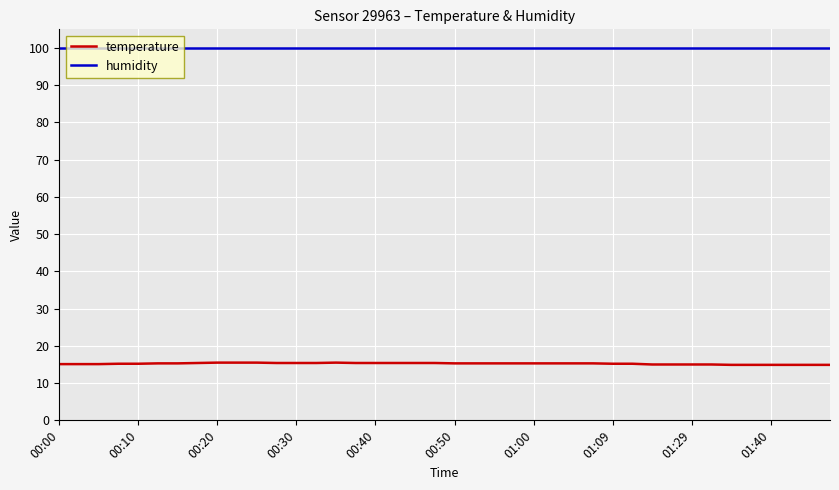

Rank the series by their maximum value, from lowest to highest.

temperature, humidity